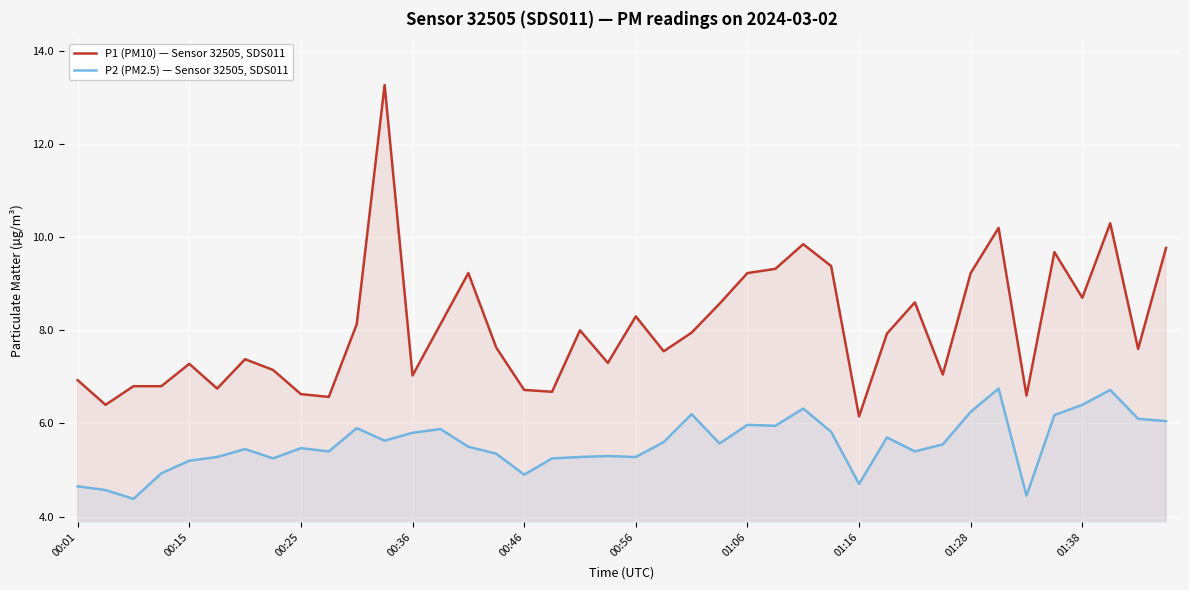

How many lines are shown in the chart?

2